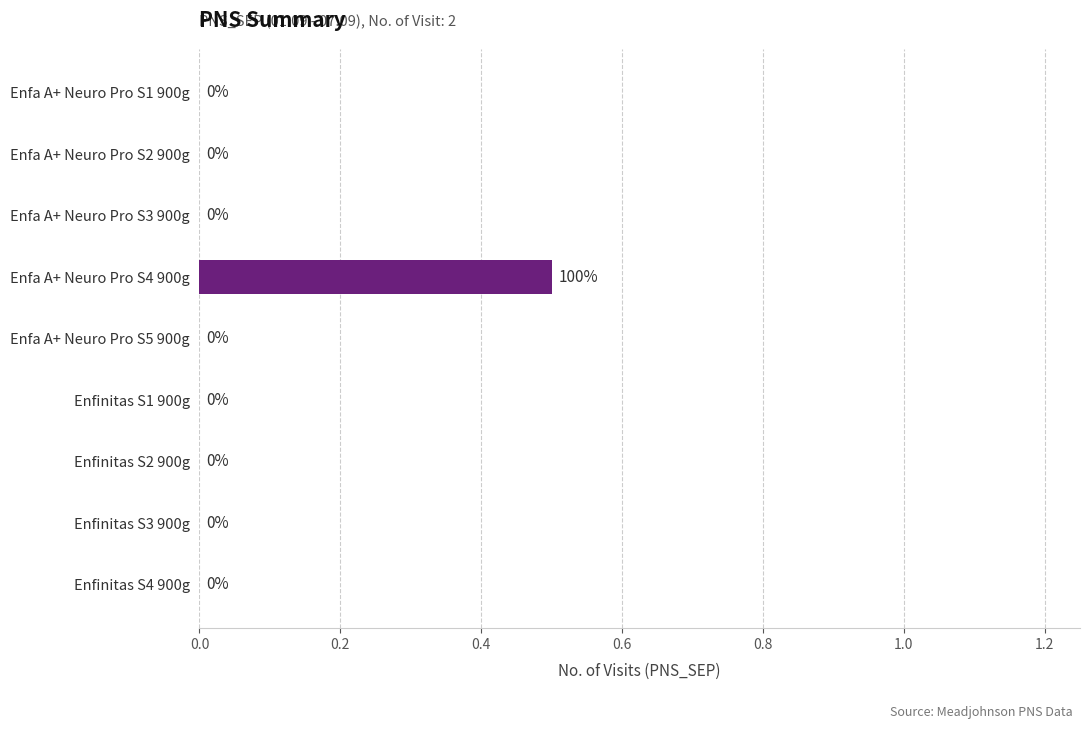

The chart shows a value of 0.0 at Enfa A+ Neuro Pro S3 900g. True or false?

True